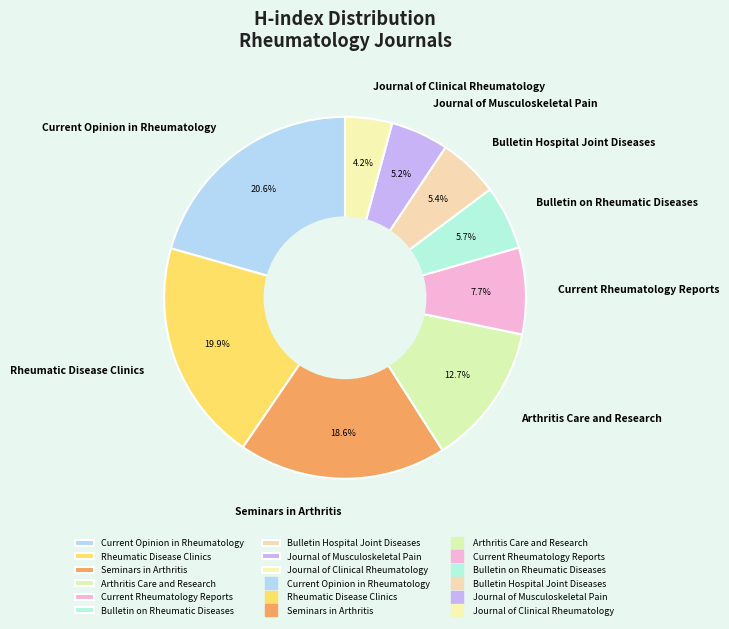

Do Seminars in Arthritis and Arthritis Care and Research together represent more than half of the pie?

No